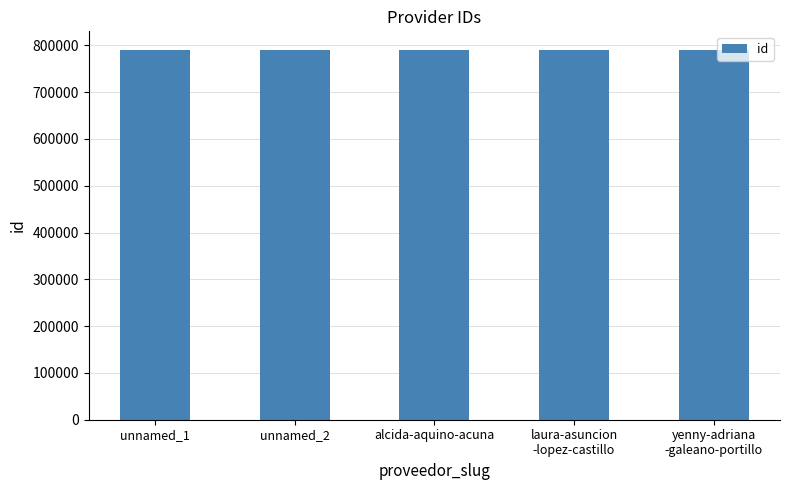

How many distinct data groups are displayed?

1